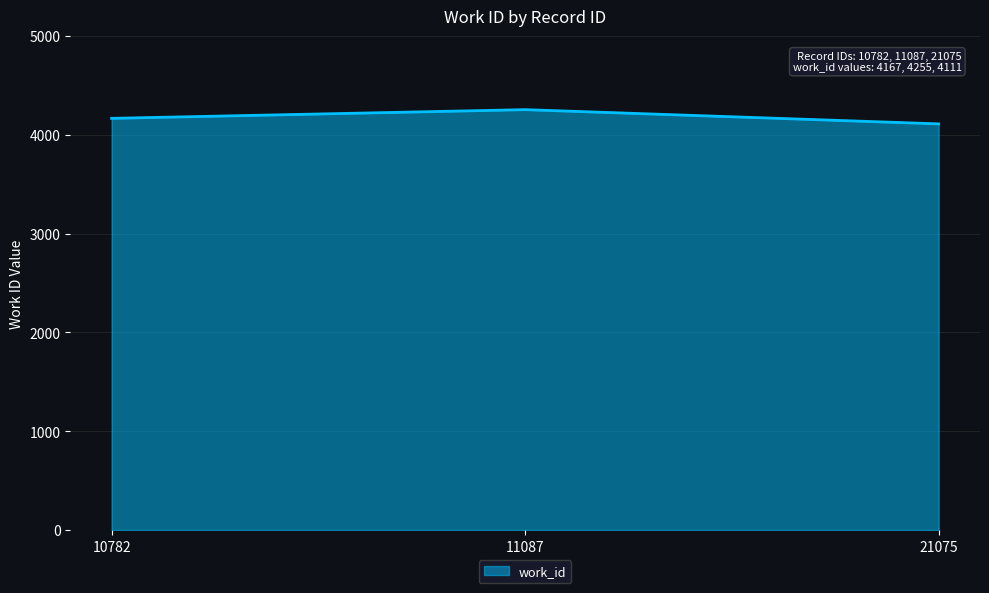

What is the sum of the values at 11087 and 10782?

8422